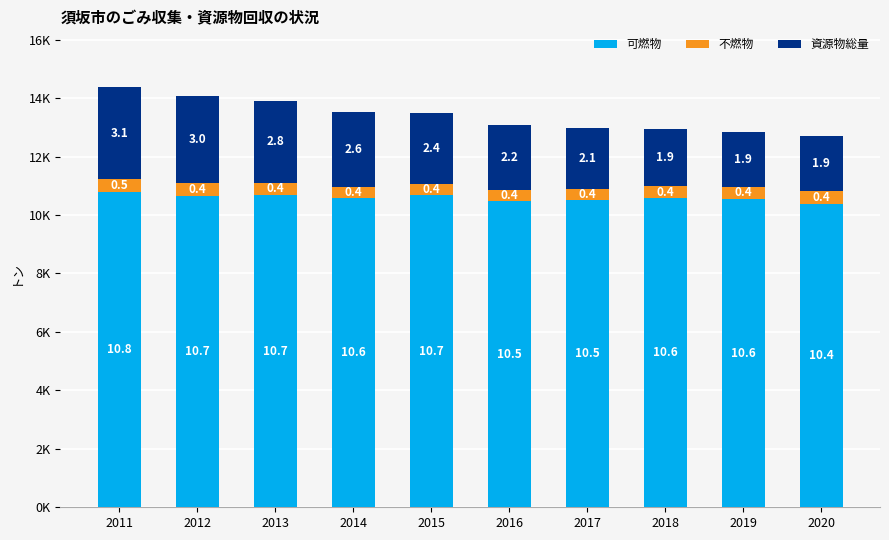

Which series has the largest range (max minus min)?

資源物総量